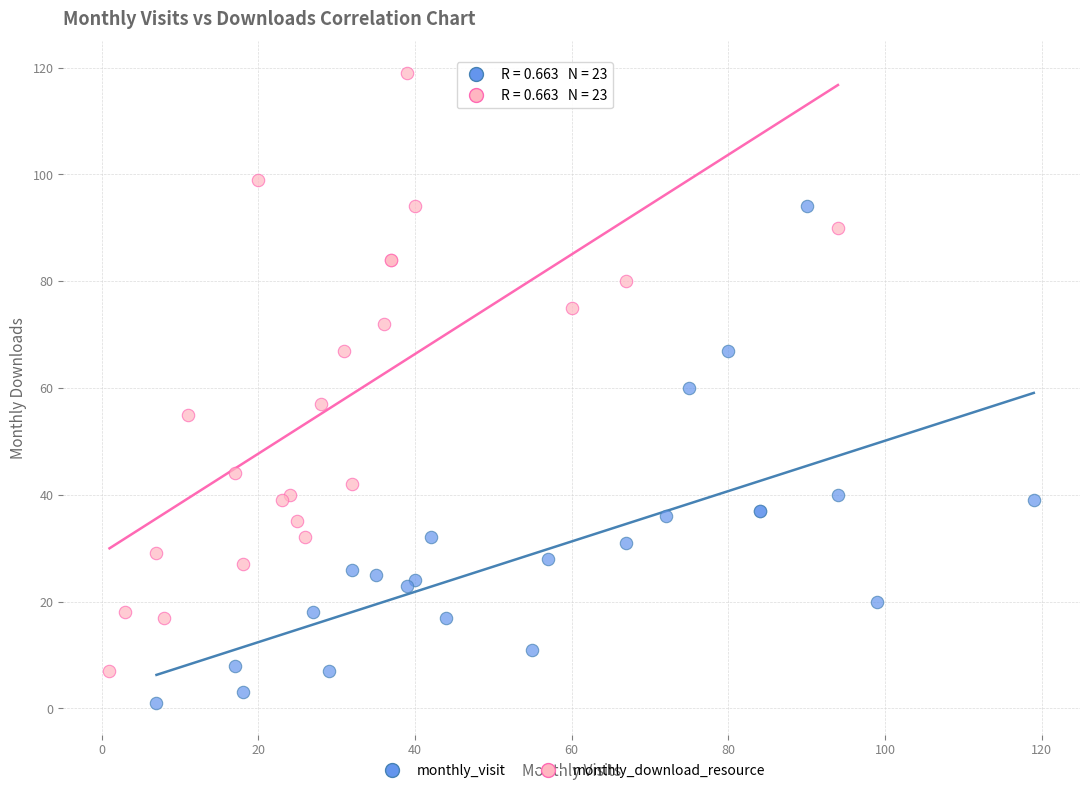

Which series reaches the maximum Y coordinate?

monthly_download_resource